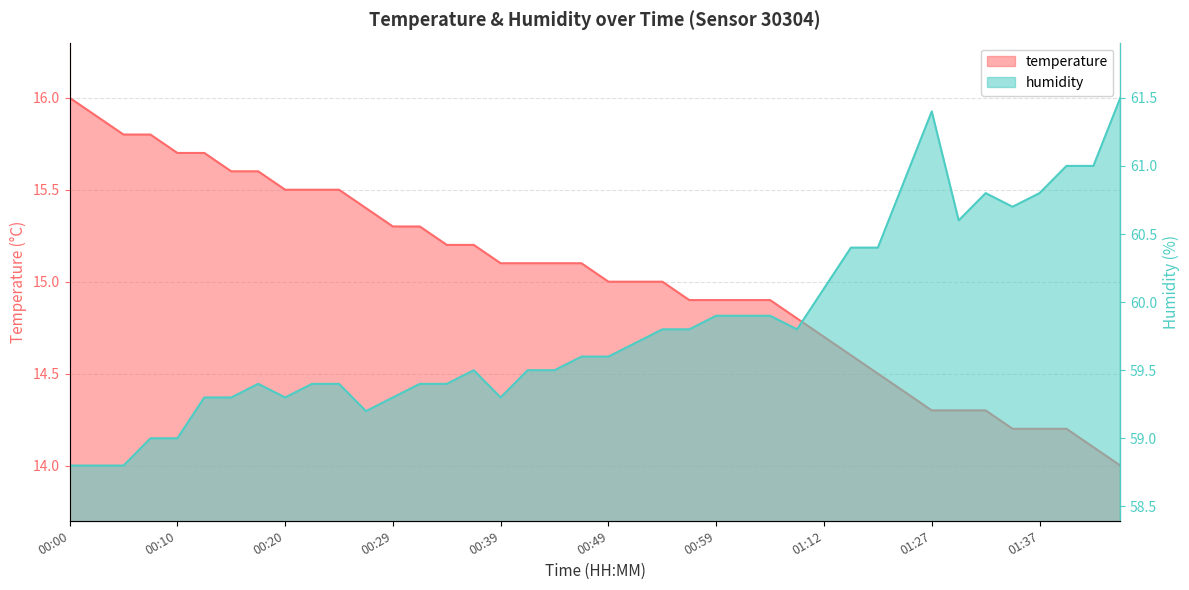

What is the minimum value for humidity?

58.8